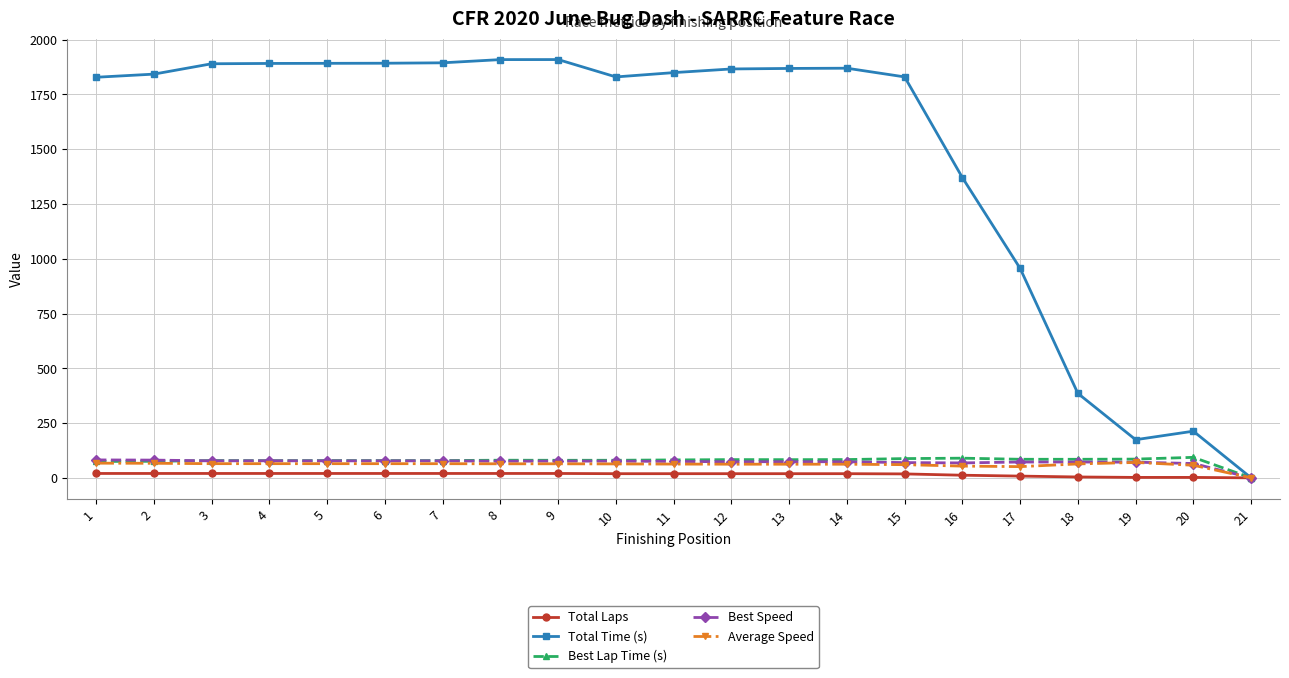

Is the value of Total Time (s) at 17 greater than the value of Average Speed at 3?

Yes